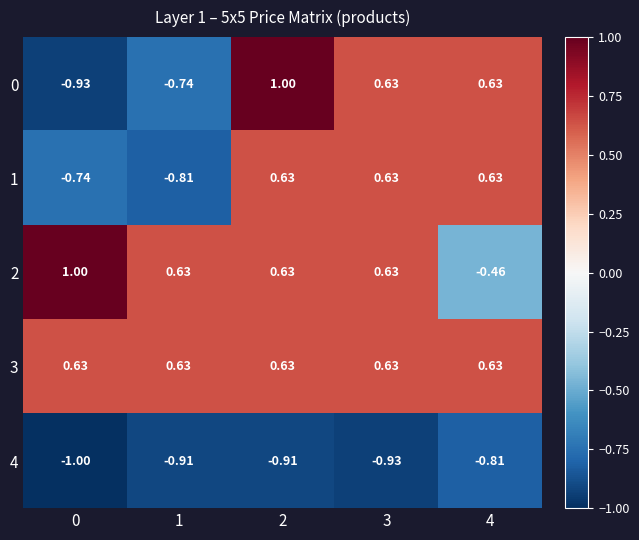

Is the value of 4 at 0 greater than the value of 3 at 1?

No